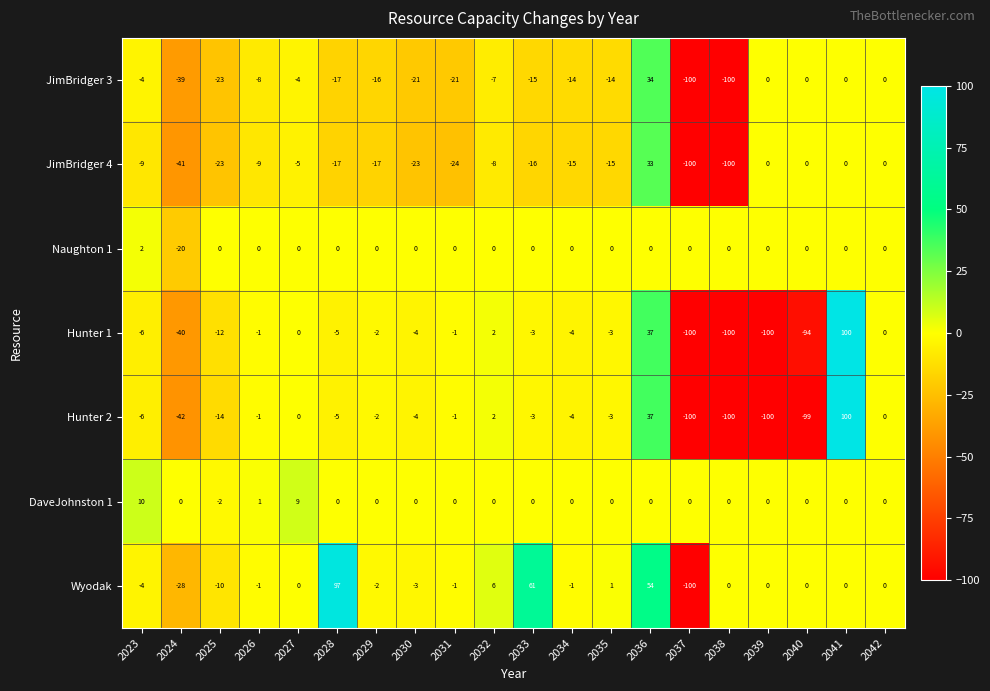

What is the difference between the maximum and minimum values in the Hunter 1 series?

200